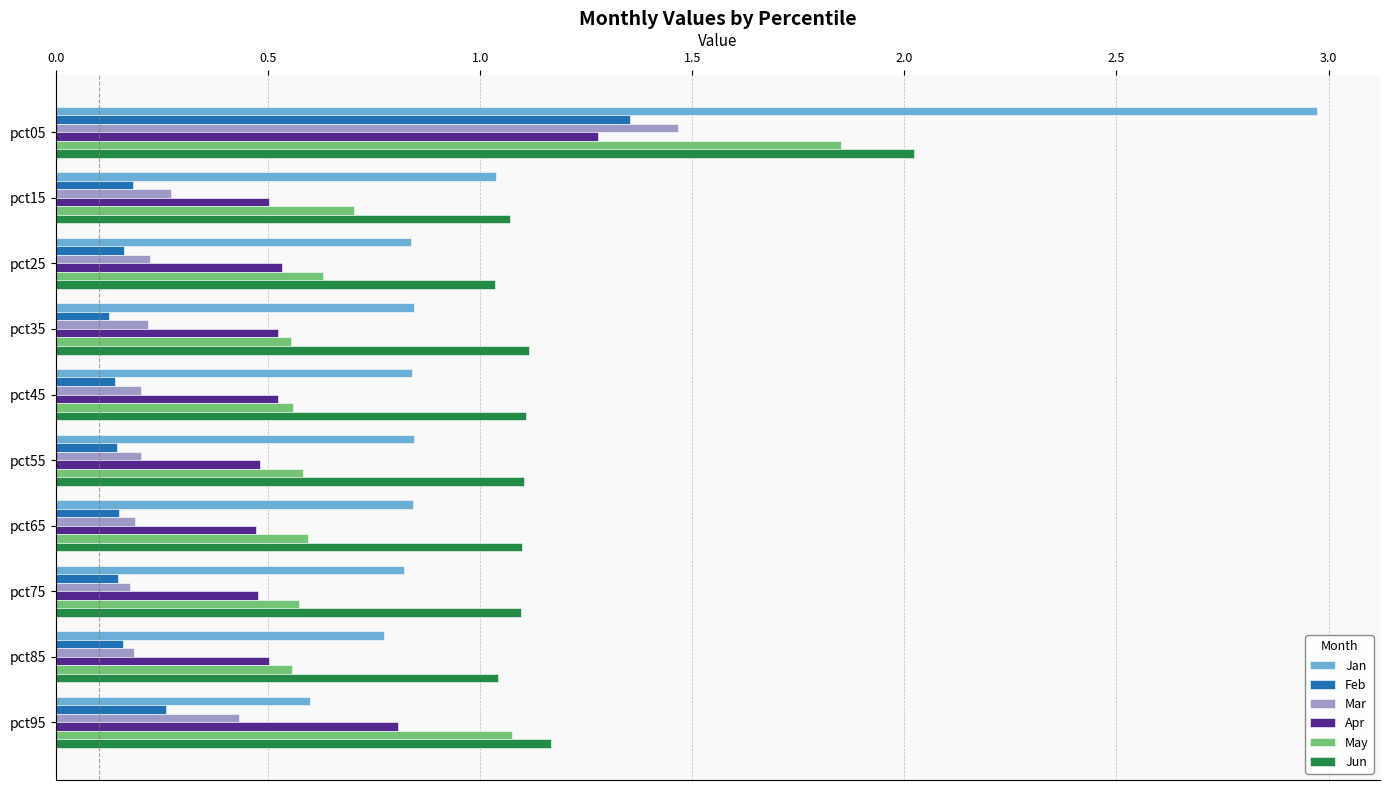

At which label does Mar reach its peak?

pct05